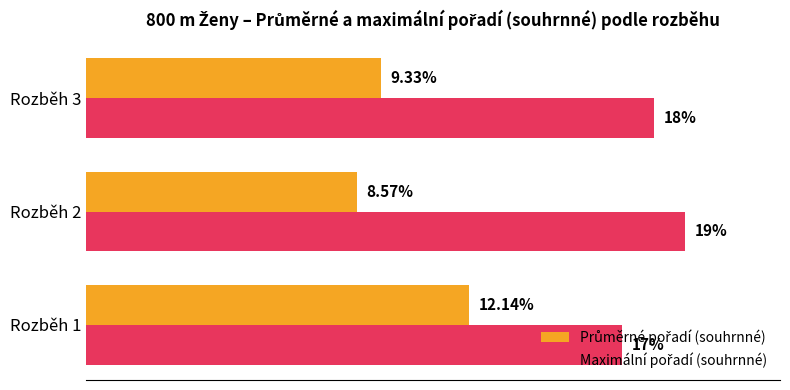

At which category is the sum across all series the highest?

Rozběh 1